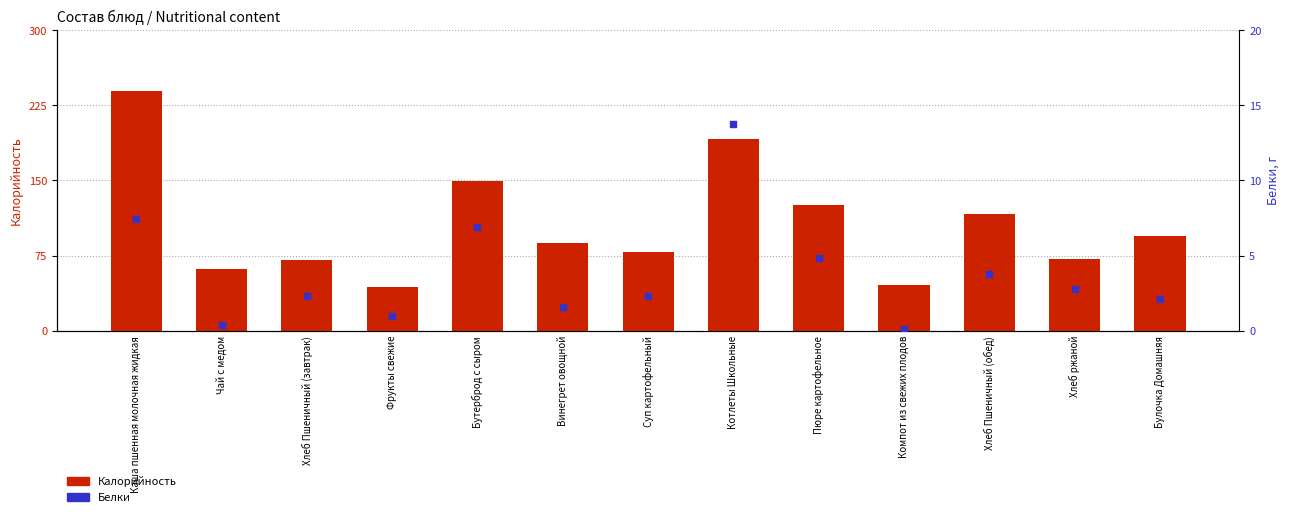

What are all the series names shown in the legend?

Калорийность, Белки